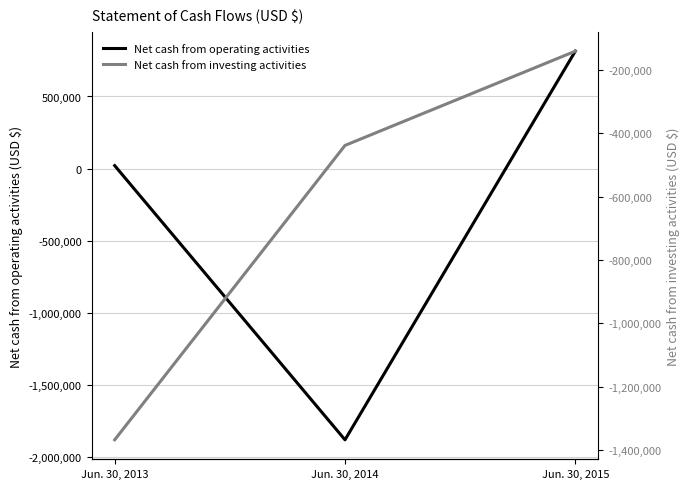

Is it true that Net cash from operating activities equals -1882653 at Jun. 30, 2014?

True